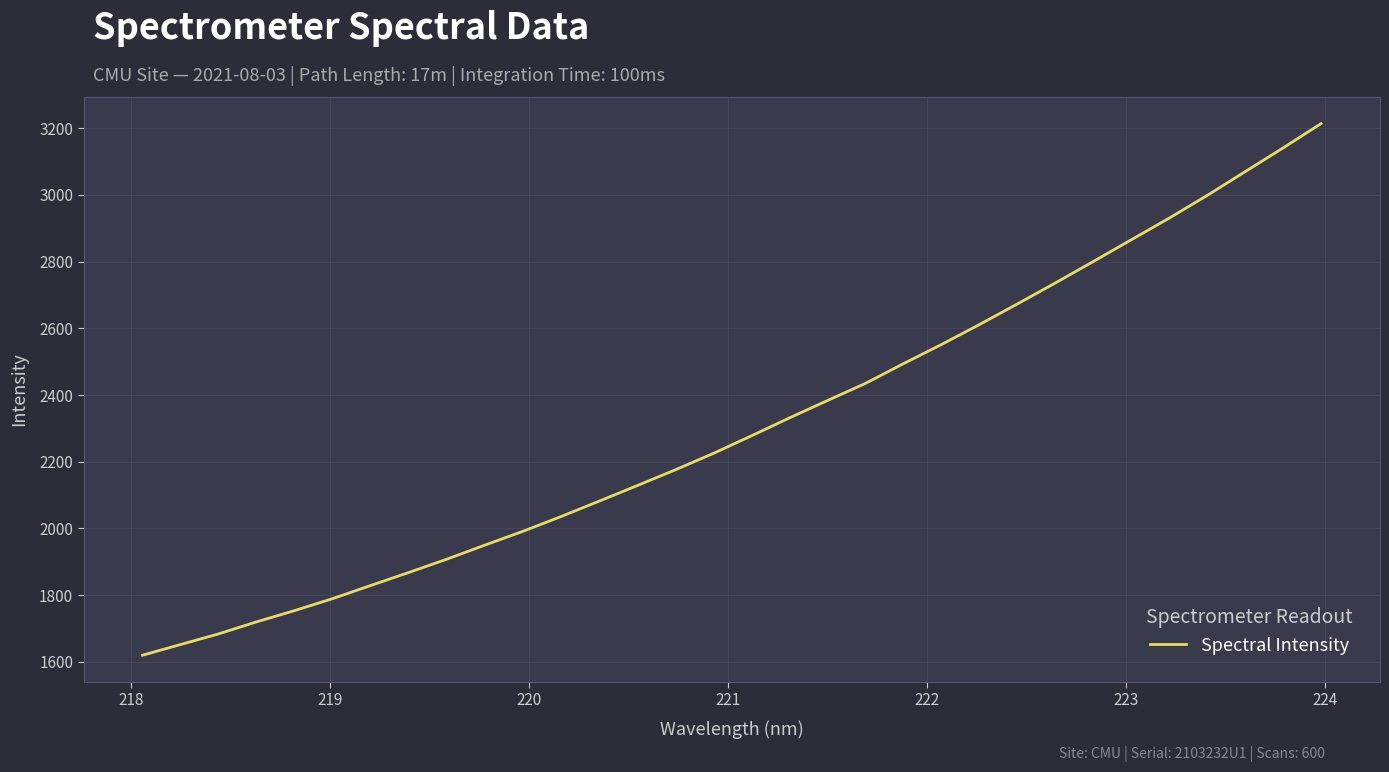

What is the minimum value shown in the chart?

1619.6